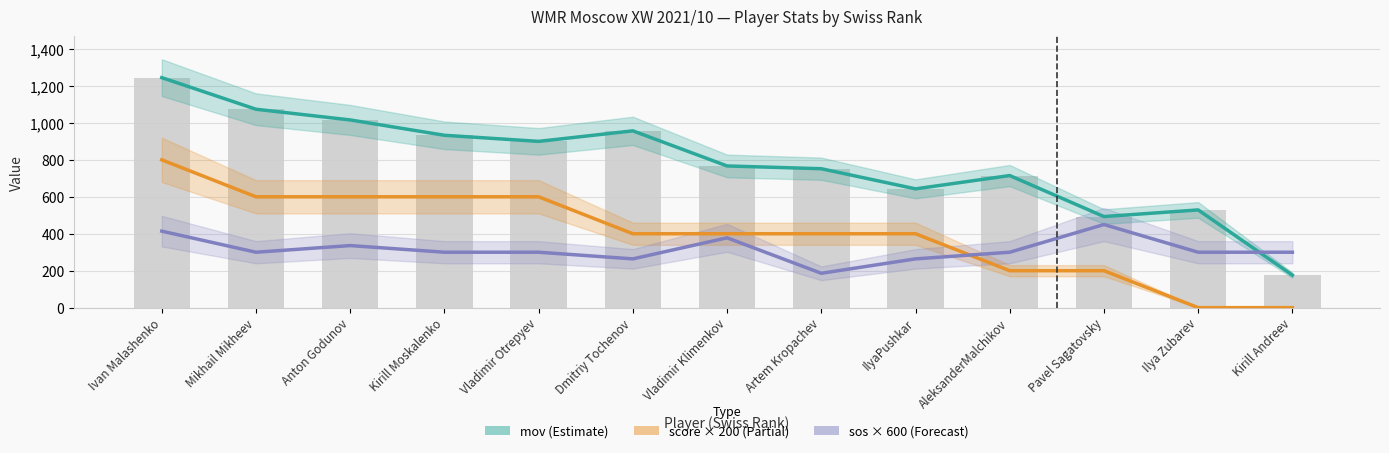

What is the difference between the highest and lowest values at Anton Godunov?

680.0